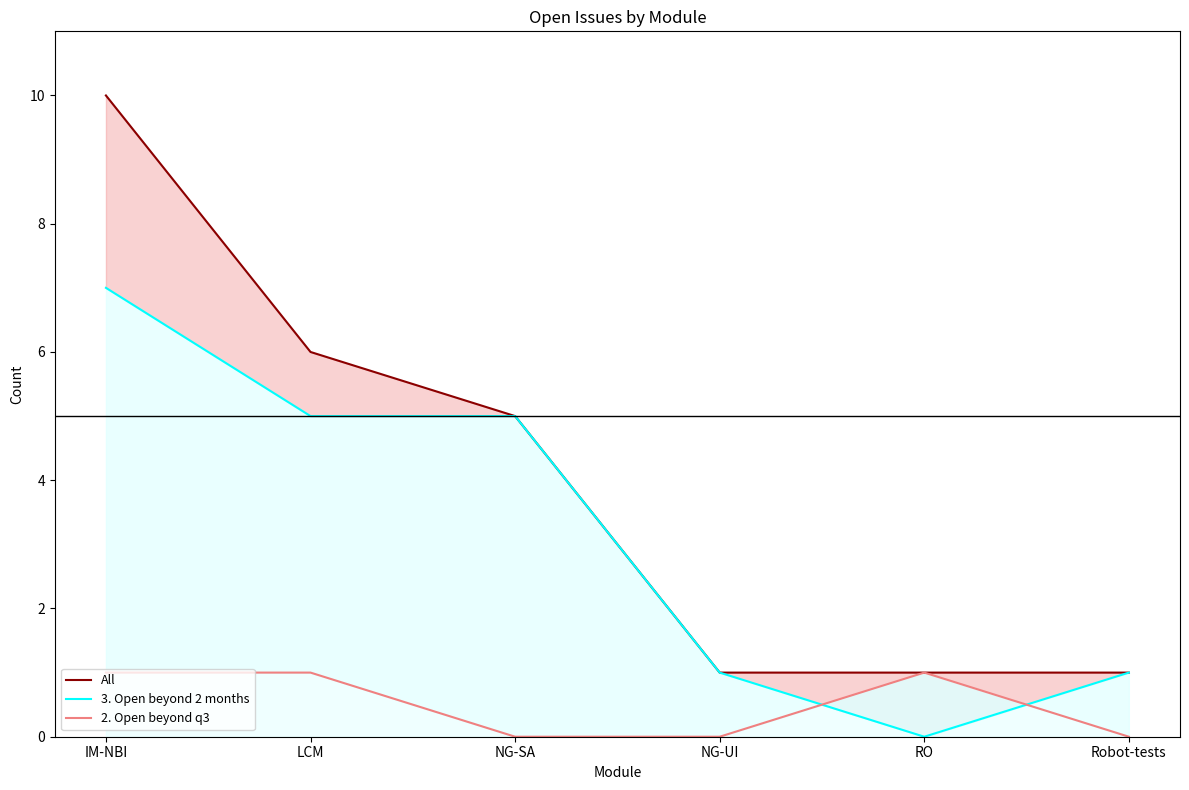

What is the average value of the 3. Open beyond 2 months series?

3